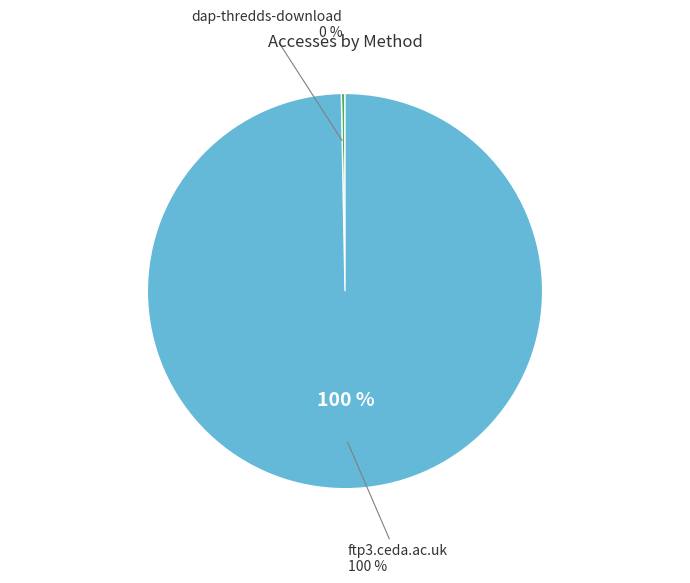

Does ftp3.ceda.ac.uk account for over 50% of the chart?

Yes